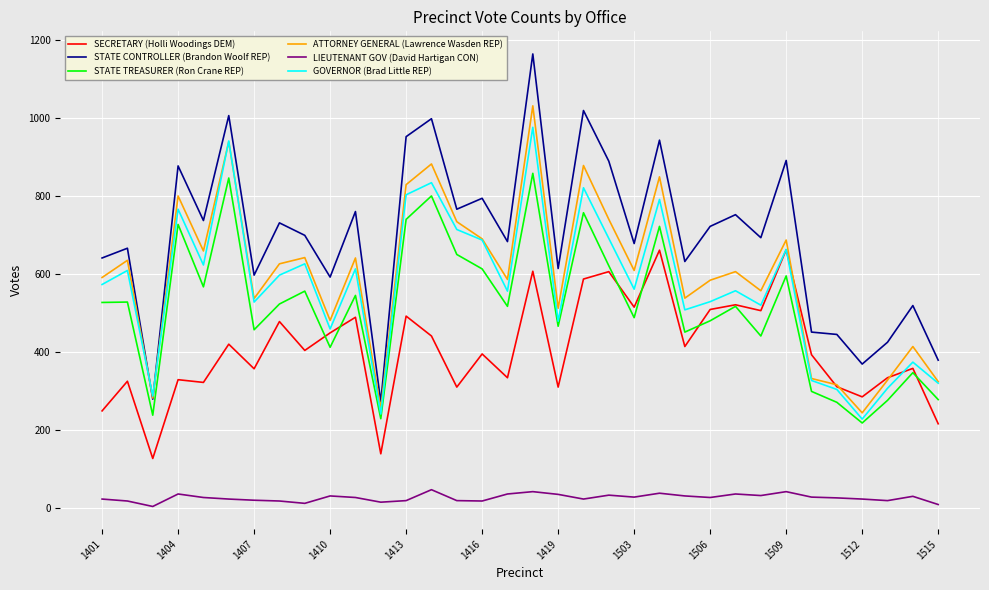

Which series has the largest range (max minus min)?

STATE CONTROLLER (Brandon Woolf REP)